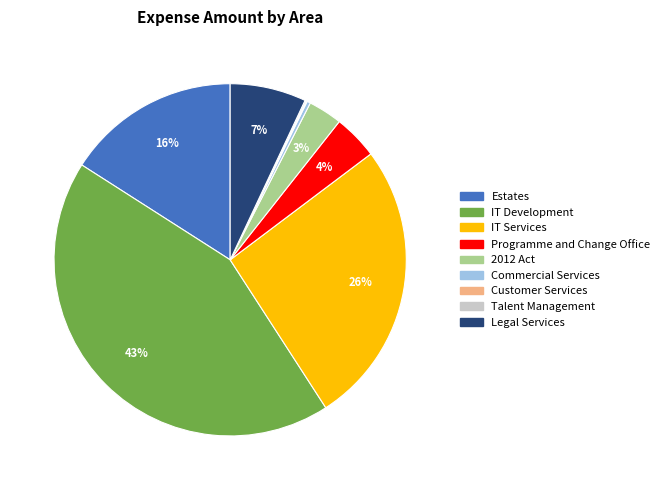

To the nearest percent, what is the difference between the largest and smallest slice percentages?

43%